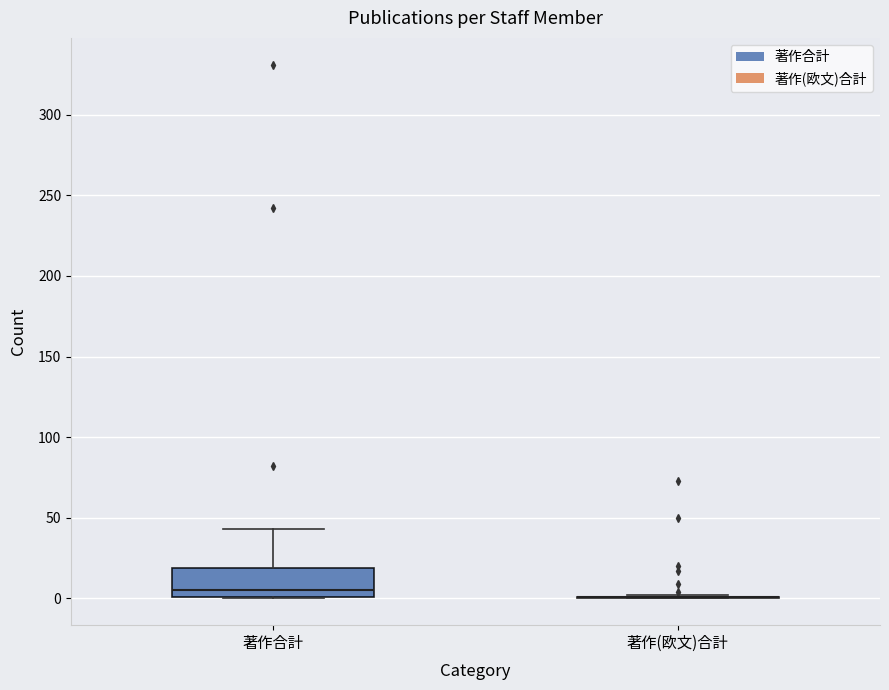

Which box is the tallest, from its lower edge to its upper edge?

著作合計